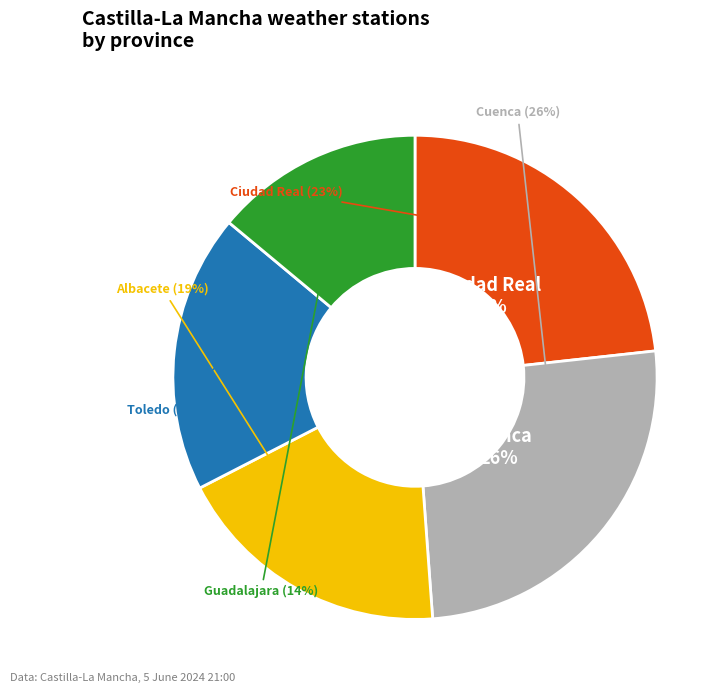

Which category has the smallest portion of the pie?

Guadalajara